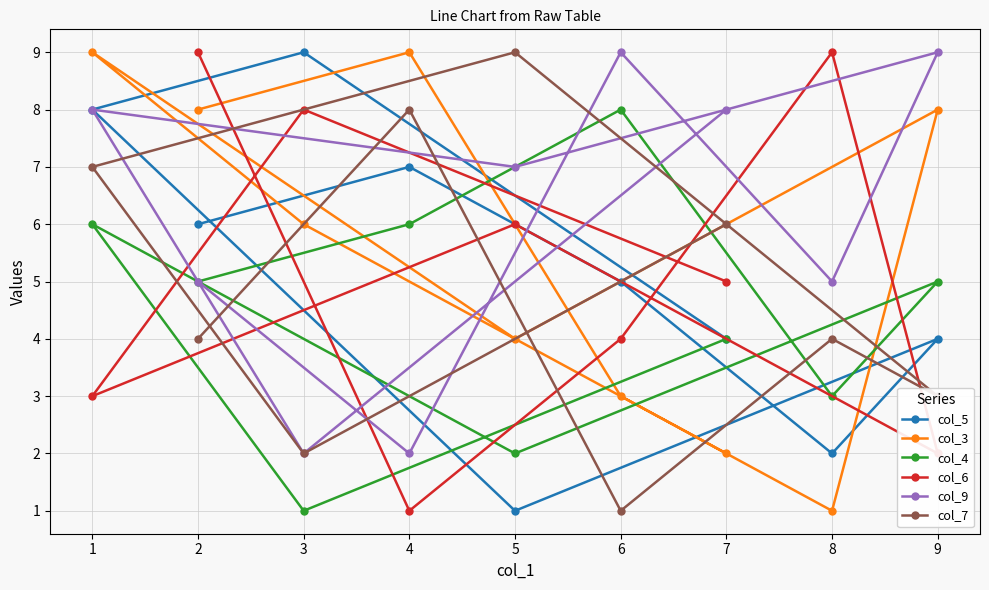

Is it true that col_5 equals 2 at 8?

True